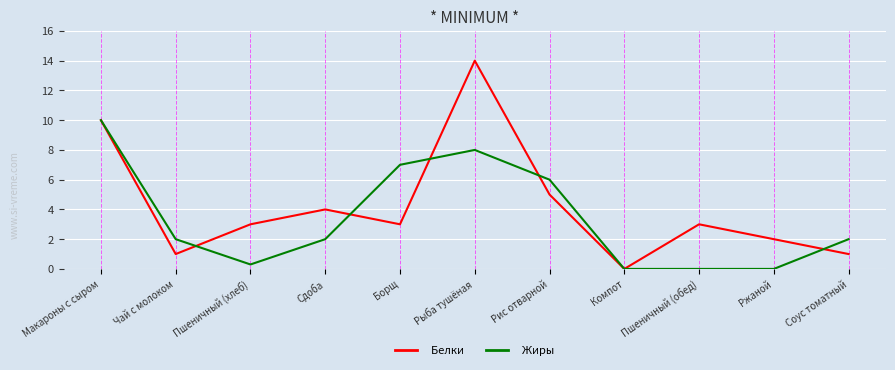

Which label corresponds to the largest value in the chart?

Рыба тушёная